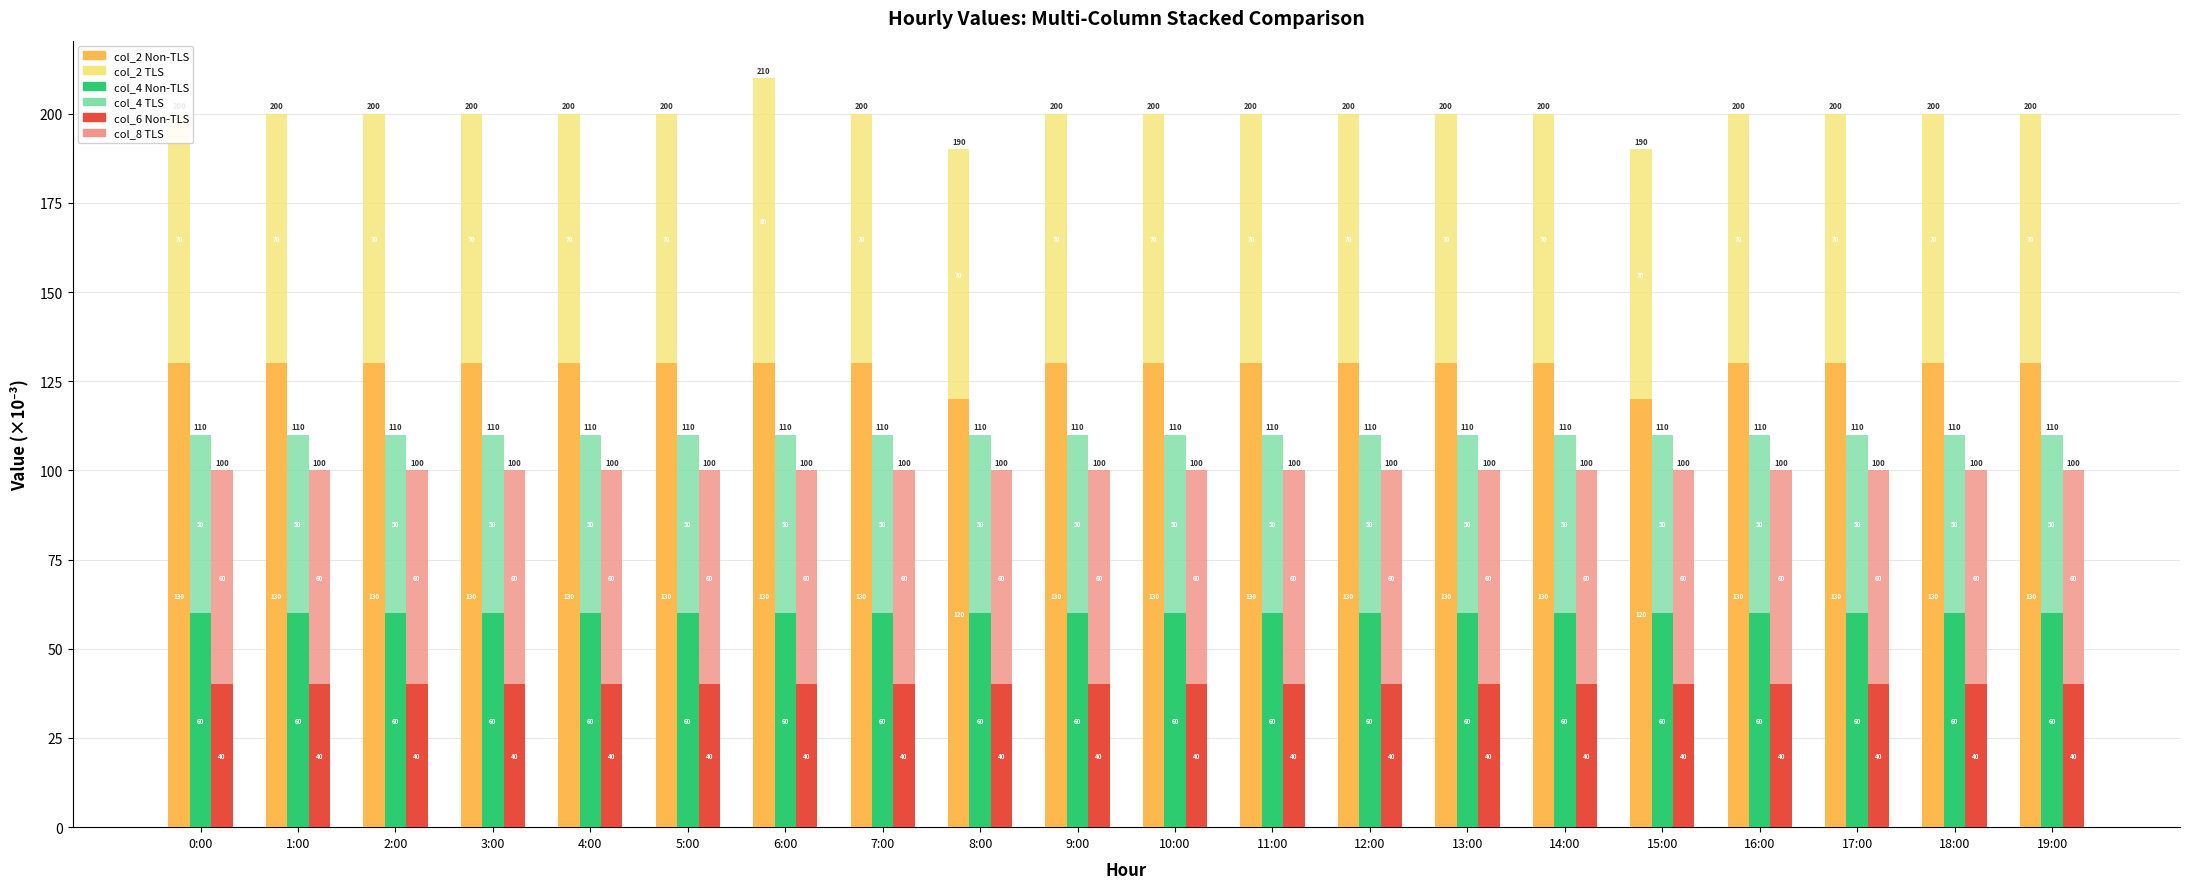

How many bars are there in each group?

6